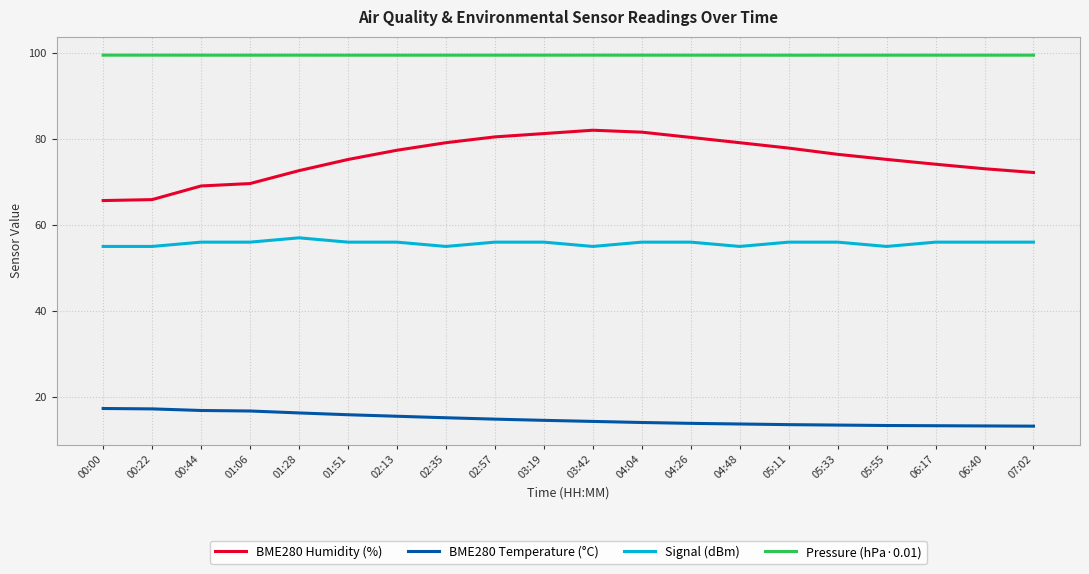

Which series has the largest total across all categories?

Pressure (hPa·0.01)